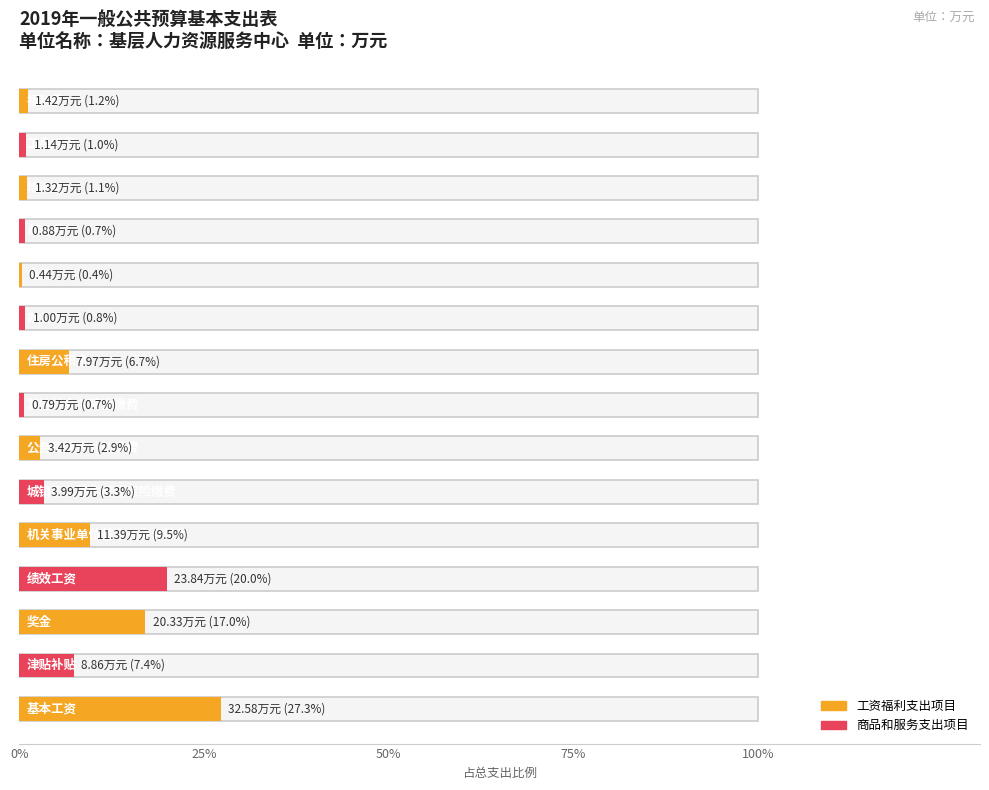

At which category does the chart reach its peak across all series?

基本工资